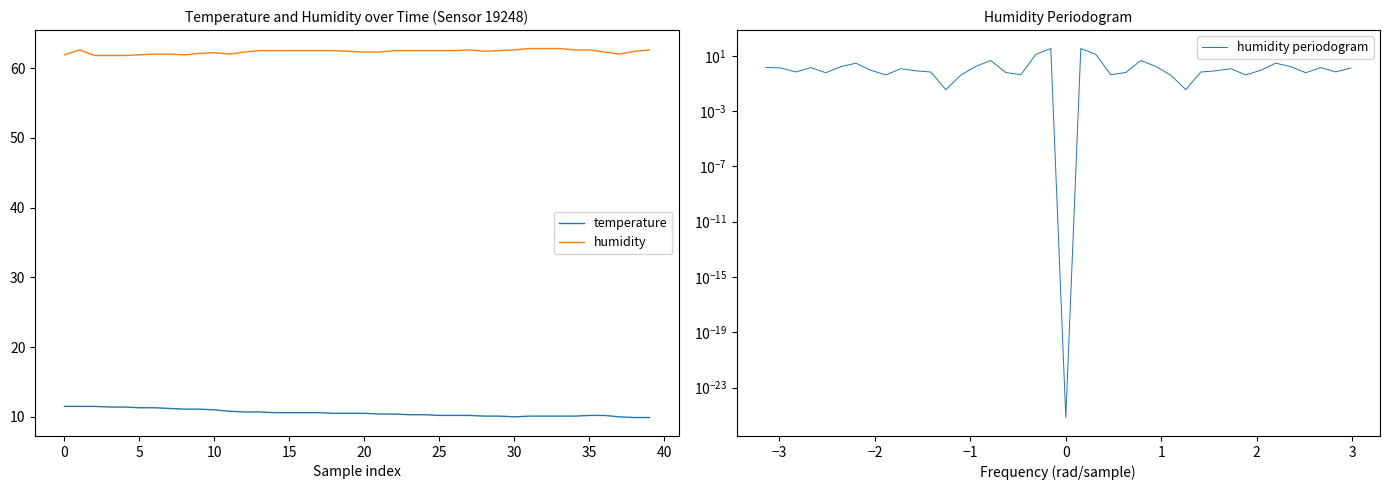

The humidity series shows 61.9 at 5. True or false?

True